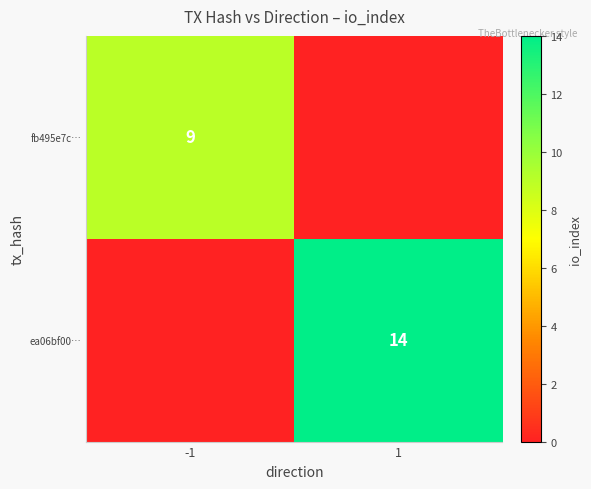

At how many categories does at least one series exceed 3?

2